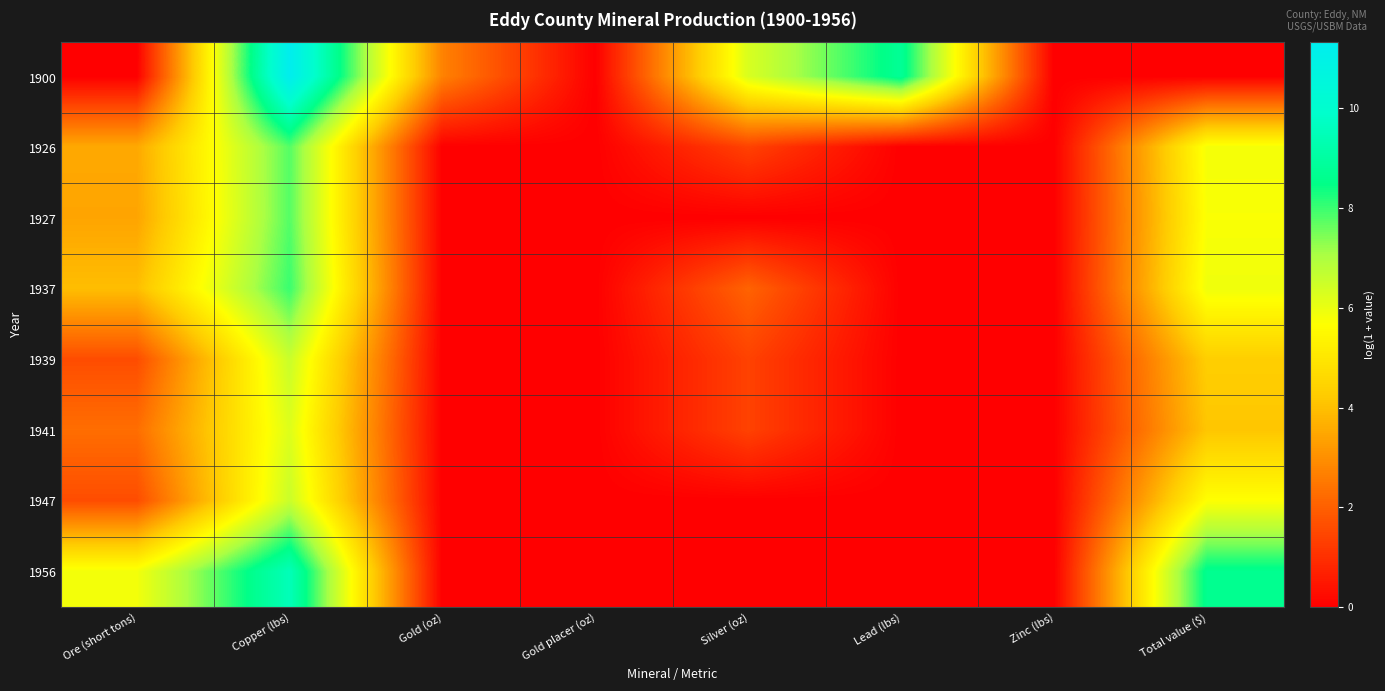

Reading right to left, transcribe all the data shown in this chart.

1900: Total value ($)=0.0	Zinc (lbs)=0.0	Lead (lbs)=8.8	Silver (oz)=6.3	Gold placer (oz)=0.0	Gold (oz)=2.7	Copper (lbs)=11.3	Ore (short tons)=0.0
1926: Total value ($)=5.8	Zinc (lbs)=0.0	Lead (lbs)=0.0	Silver (oz)=1.4	Gold placer (oz)=0.0	Gold (oz)=0.0	Copper (lbs)=7.8	Ore (short tons)=3.5
1927: Total value ($)=5.7	Zinc (lbs)=0.0	Lead (lbs)=0.0	Silver (oz)=0.0	Gold placer (oz)=0.0	Gold (oz)=0.0	Copper (lbs)=7.8	Ore (short tons)=3.4
1937: Total value ($)=5.9	Zinc (lbs)=0.0	Lead (lbs)=0.0	Silver (oz)=2.1	Gold placer (oz)=0.0	Gold (oz)=0.0	Copper (lbs)=8.0	Ore (short tons)=4.0
1939: Total value ($)=4.3	Zinc (lbs)=0.0	Lead (lbs)=0.0	Silver (oz)=1.4	Gold placer (oz)=0.0	Gold (oz)=0.0	Copper (lbs)=6.6	Ore (short tons)=1.6
1941: Total value ($)=4.1	Zinc (lbs)=0.0	Lead (lbs)=0.0	Silver (oz)=1.4	Gold placer (oz)=0.0	Gold (oz)=0.0	Copper (lbs)=6.2	Ore (short tons)=2.3
1947: Total value ($)=5.7	Zinc (lbs)=0.0	Lead (lbs)=0.0	Silver (oz)=0.0	Gold placer (oz)=0.0	Gold (oz)=0.0	Copper (lbs)=6.6	Ore (short tons)=1.6
1956: Total value ($)=8.6	Zinc (lbs)=0.0	Lead (lbs)=0.0	Silver (oz)=0.0	Gold placer (oz)=0.0	Gold (oz)=0.0	Copper (lbs)=9.5	Ore (short tons)=5.9